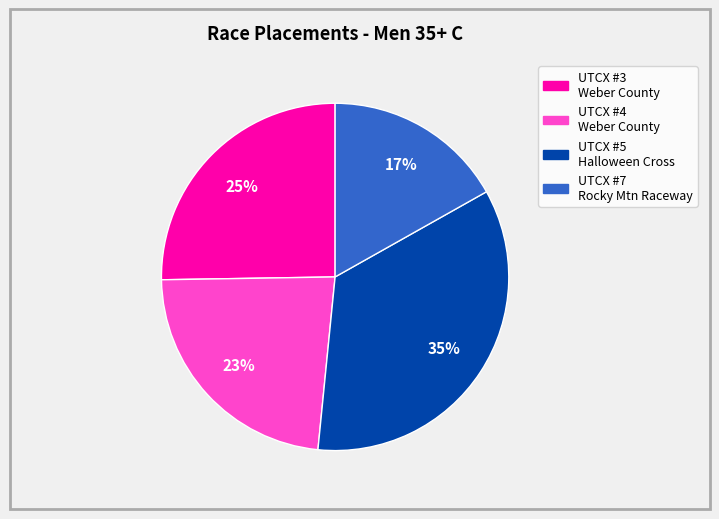

To the nearest percent, what is the average slice percentage?

25%